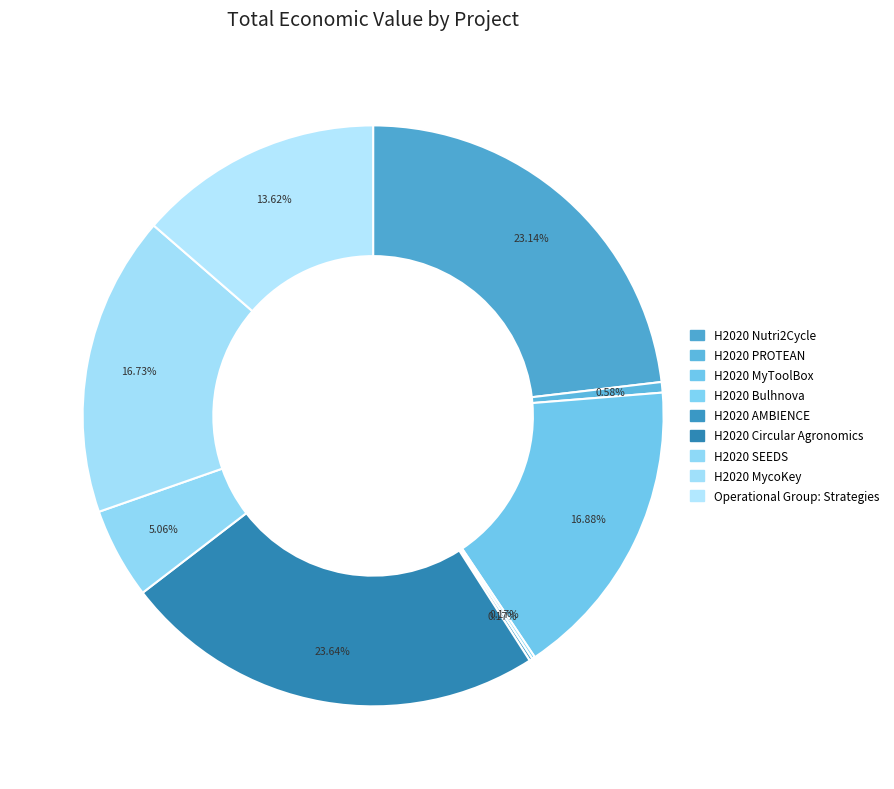

To the nearest percent, what is the combined percentage of Operational Group: Strategies and H2020 Nutri2Cycle?

37%